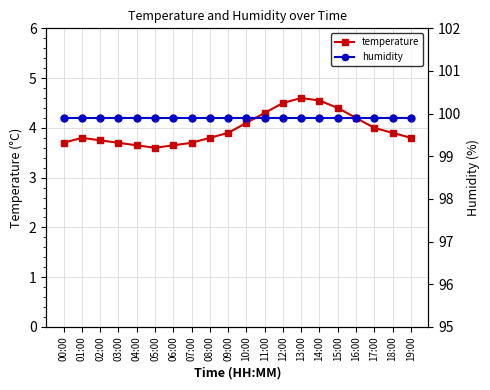

How many series are shown in this chart?

2